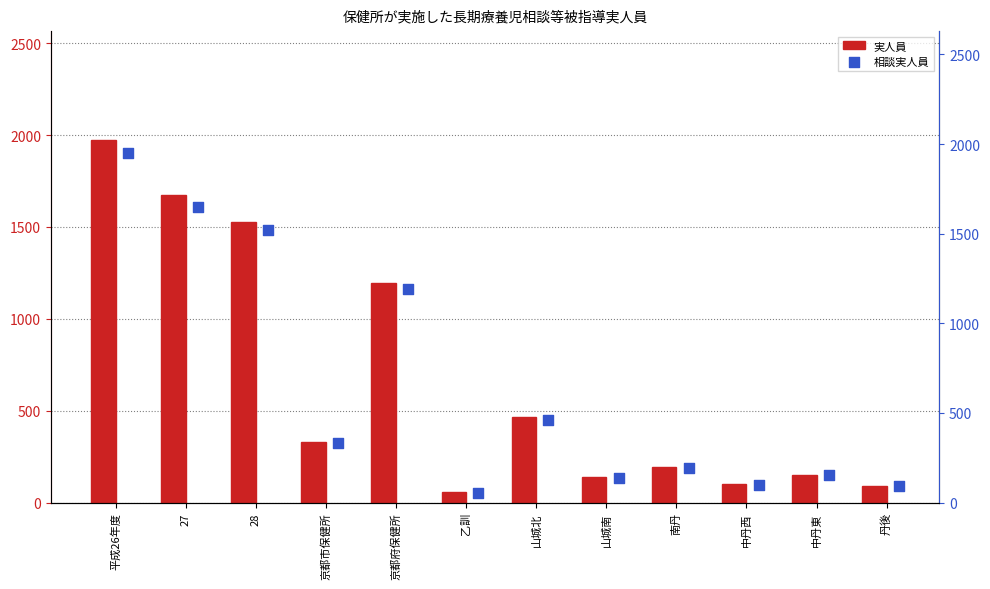

At how many categories does at least one series exceed 175?

7